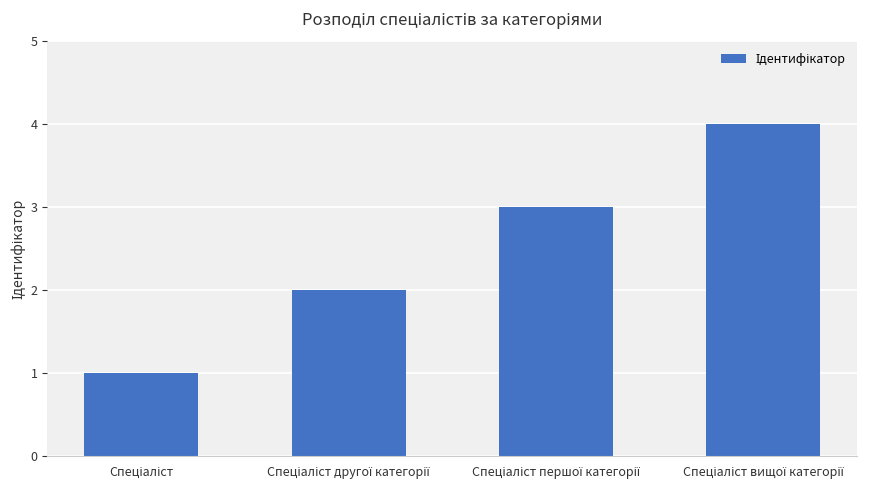

What is the maximum value shown in the chart?

4